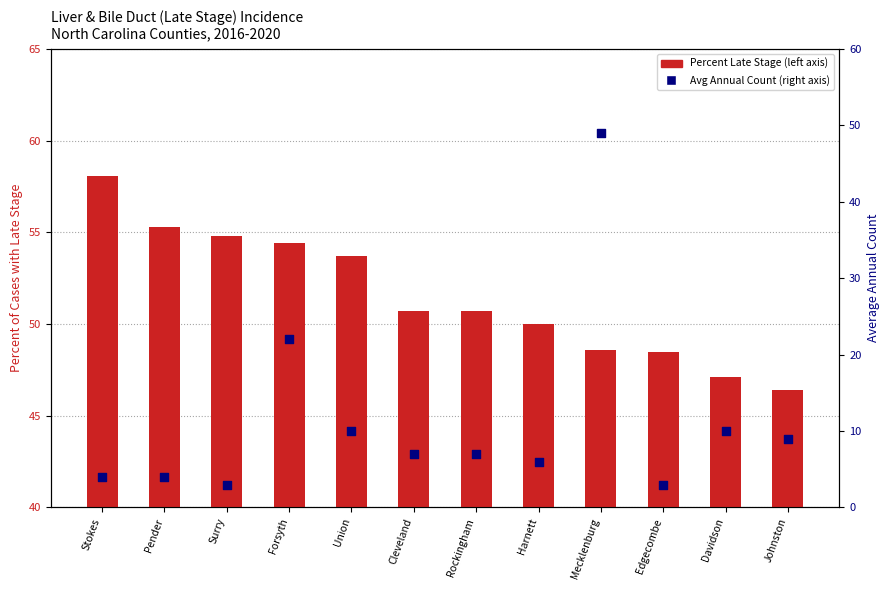

Which series contains the highest Y value?

Percent Late Stage